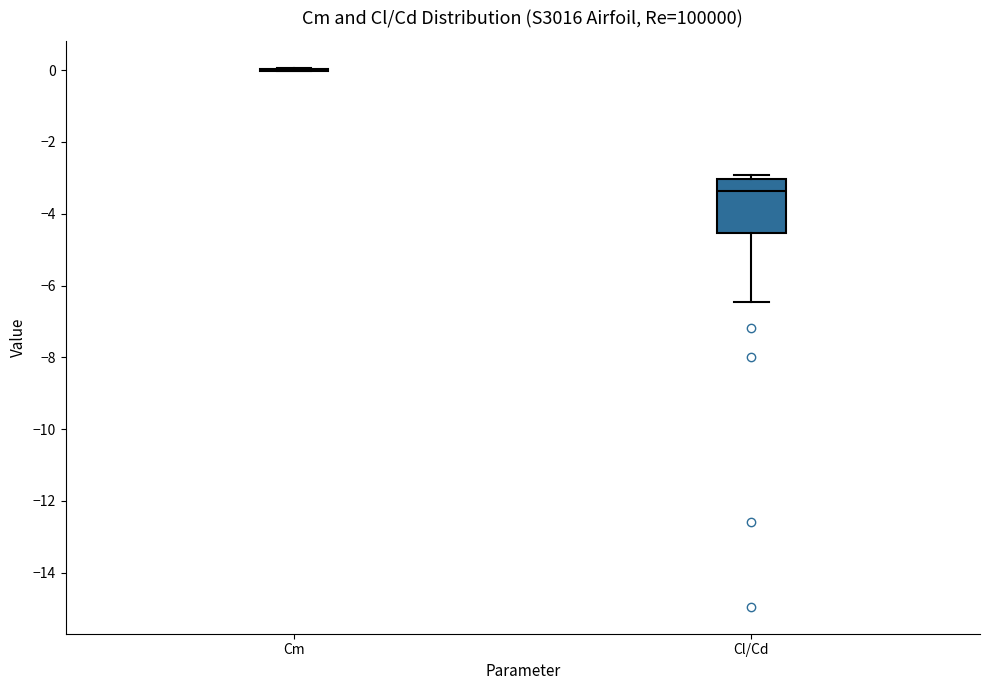

Reading left to right, transcribe this box plot: for each box, give where its median line is, the range the box spans, and where its two whiskers end, as read against the y-axis. The values are not printed on the chart, so give them approximately, as read against the axis.

Cm: box collapsed to a line at 0.0, whiskers 0.0 to 0.0
Cl/Cd: median -3.4, box -4.6 to -3.0, whiskers -6.4 to -3.0 (just above the box's upper edge)